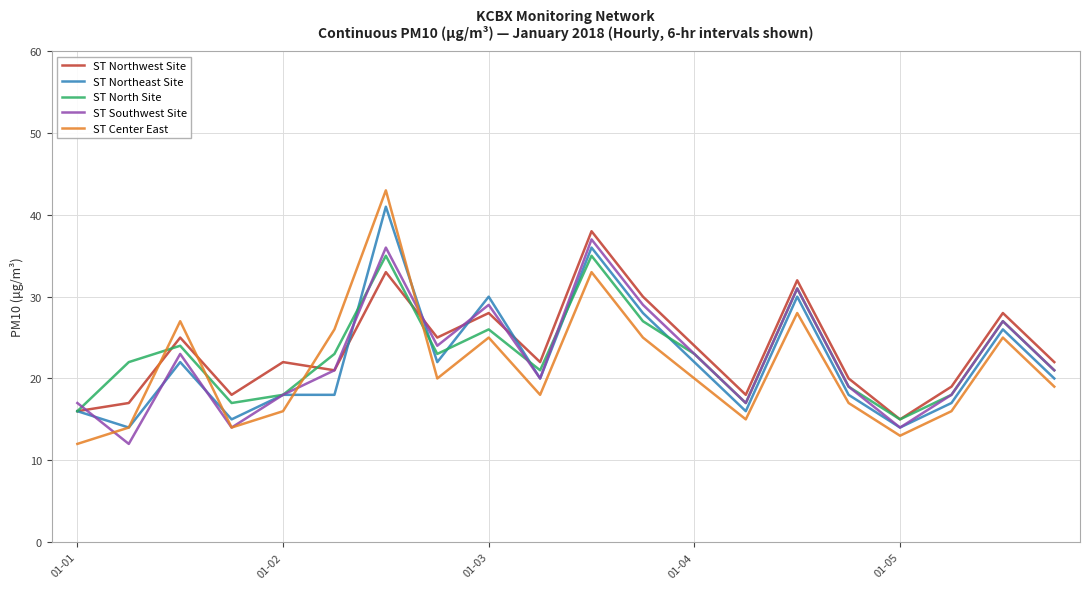

Is this an area chart (filled region under the line)?

No